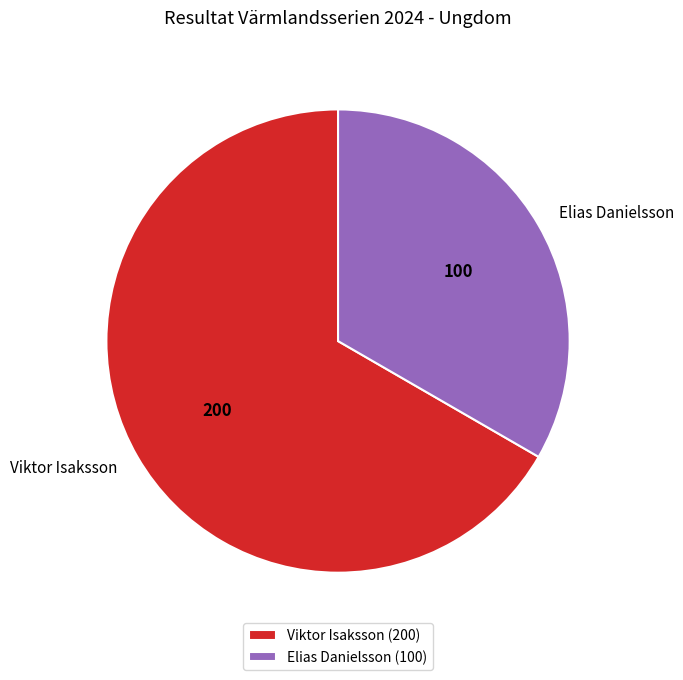

Does Viktor Isaksson represent more than half of the total?

Yes